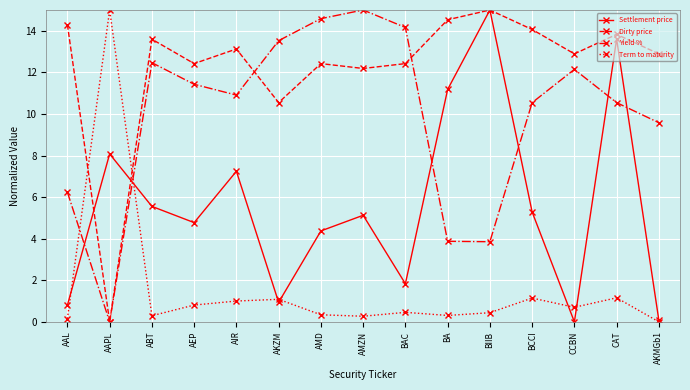

Which series ends up on top after the final intersection of Dirty price and Settlement price?

Dirty price